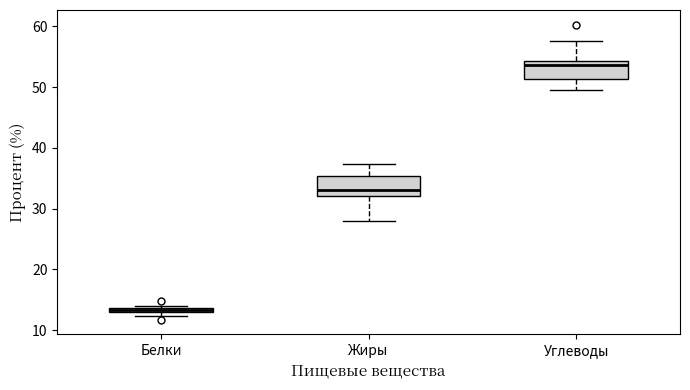

Where is the upper edge of the box for Белки on the y-axis? The values are not printed on the chart, so give them approximately, as read against the axis.

14